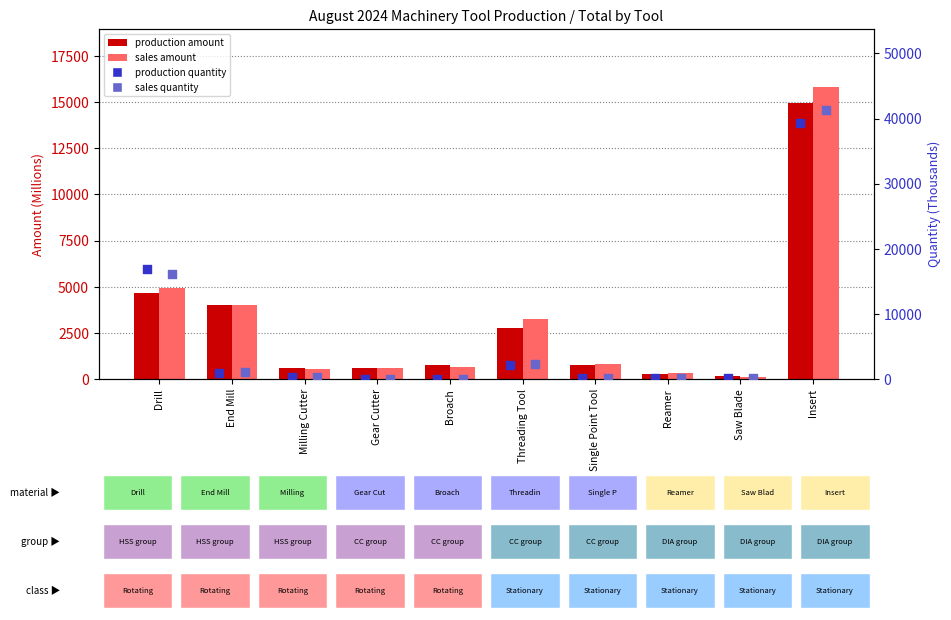

What is the total value across all series at Broach?

1435.3